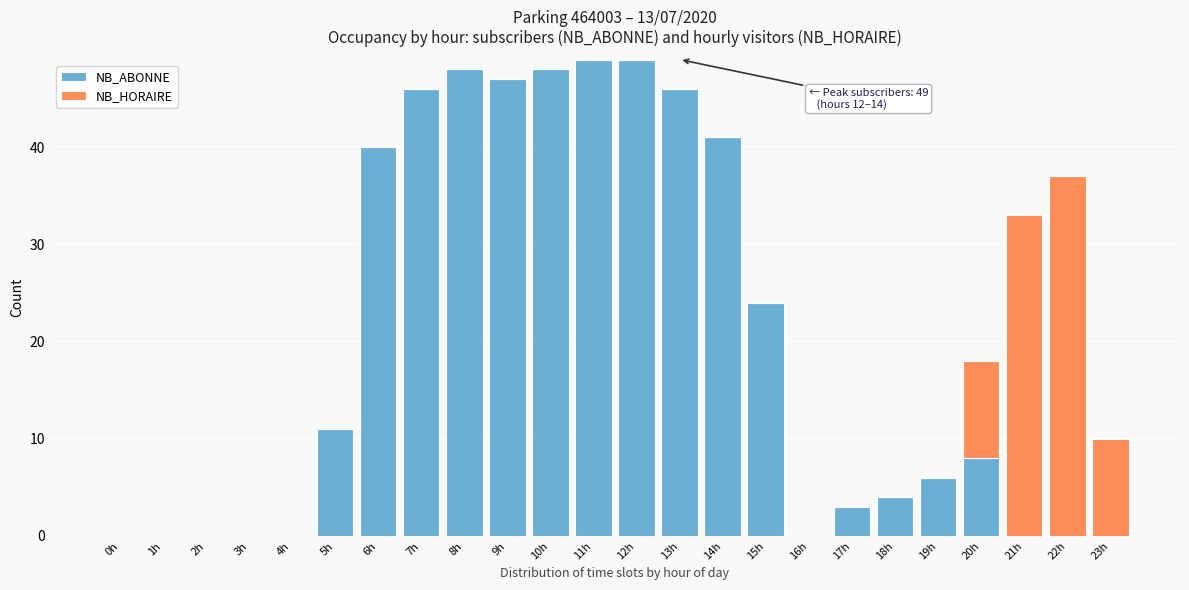

What is the highest value of the NB_ABONNE series?

49